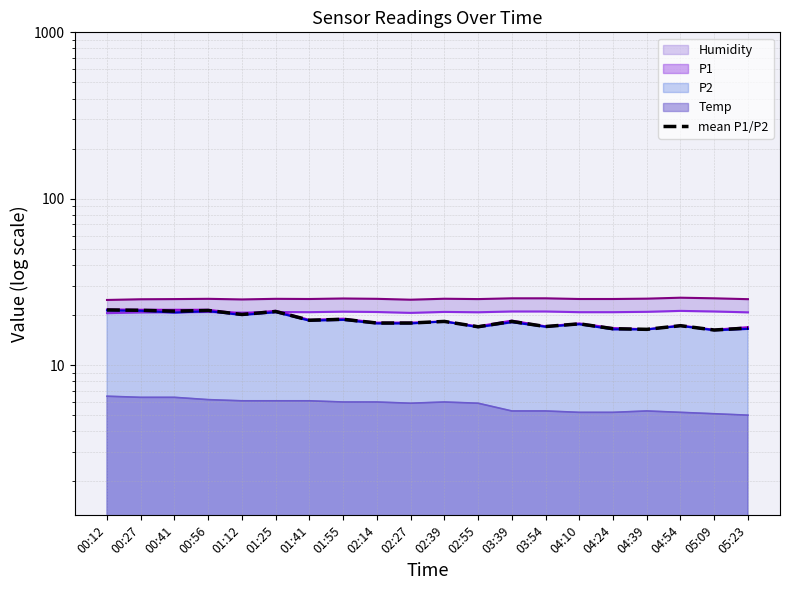

Is it true that the value at 02:14 is 24.6?

False